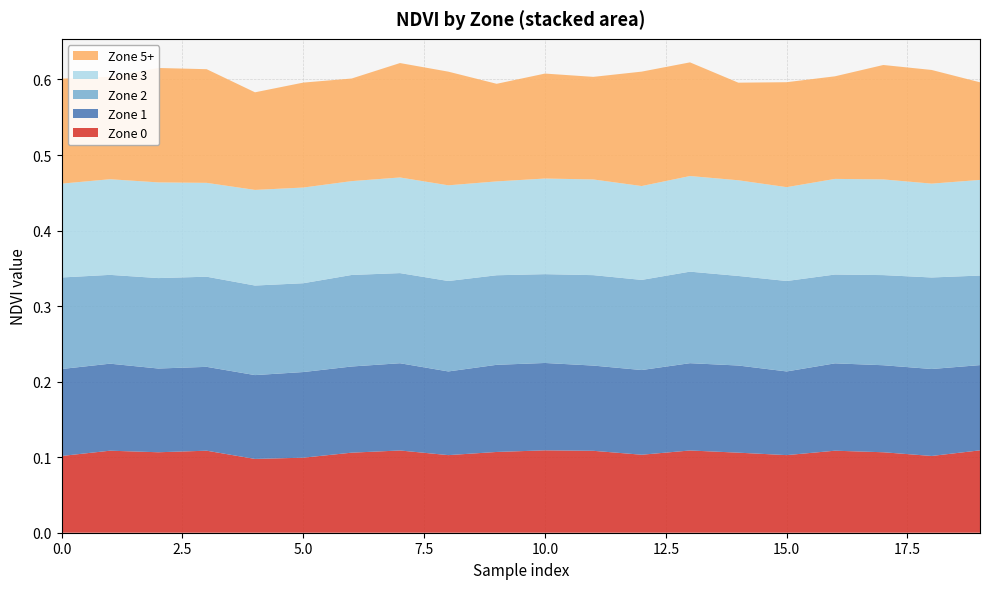

Reading left to right, what are all the values shown in this chart?

Zone 0: 0=0.1	1=0.1	2=0.1	3=0.1	4=0.1	5=0.1	6=0.1	7=0.1	8=0.1	9=0.1	10=0.1	11=0.1	12=0.1	13=0.1	14=0.1	15=0.1	16=0.1	17=0.1	18=0.1	19=0.1
Zone 1: 0=0.1	1=0.1	2=0.1	3=0.1	4=0.1	5=0.1	6=0.1	7=0.1	8=0.1	9=0.1	10=0.1	11=0.1	12=0.1	13=0.1	14=0.1	15=0.1	16=0.1	17=0.1	18=0.1	19=0.1
Zone 2: 0=0.1	1=0.1	2=0.1	3=0.1	4=0.1	5=0.1	6=0.1	7=0.1	8=0.1	9=0.1	10=0.1	11=0.1	12=0.1	13=0.1	14=0.1	15=0.1	16=0.1	17=0.1	18=0.1	19=0.1
Zone 3: 0=0.1	1=0.1	2=0.1	3=0.1	4=0.1	5=0.1	6=0.1	7=0.1	8=0.1	9=0.1	10=0.1	11=0.1	12=0.1	13=0.1	14=0.1	15=0.1	16=0.1	17=0.1	18=0.1	19=0.1
Zone 5+: 0=0.1	1=0.1	2=0.2	3=0.2	4=0.1	5=0.1	6=0.1	7=0.2	8=0.2	9=0.1	10=0.1	11=0.1	12=0.2	13=0.2	14=0.1	15=0.1	16=0.1	17=0.2	18=0.2	19=0.1